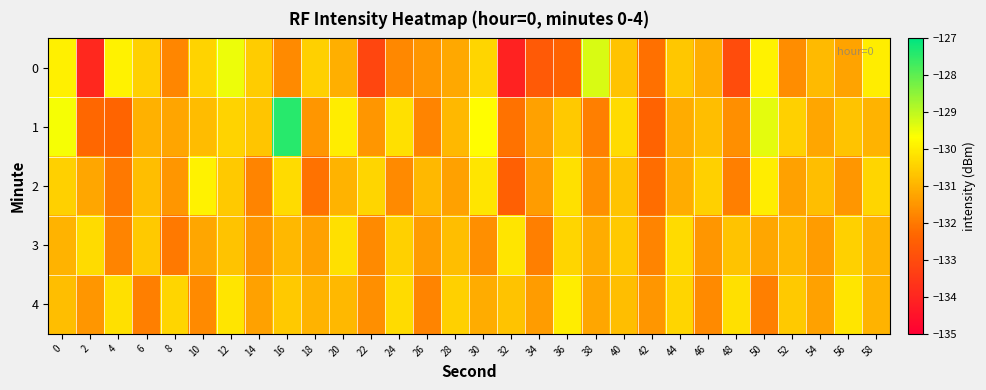

Which series has the widest spread of values?

1